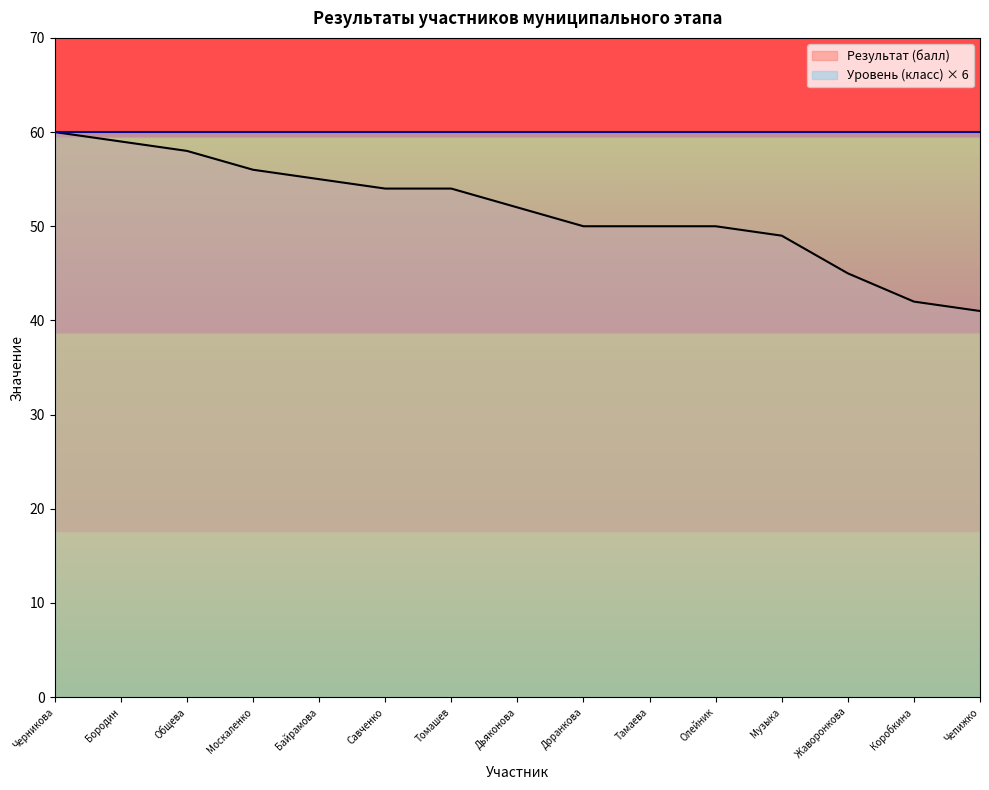

What position from the left is Черникова?

1